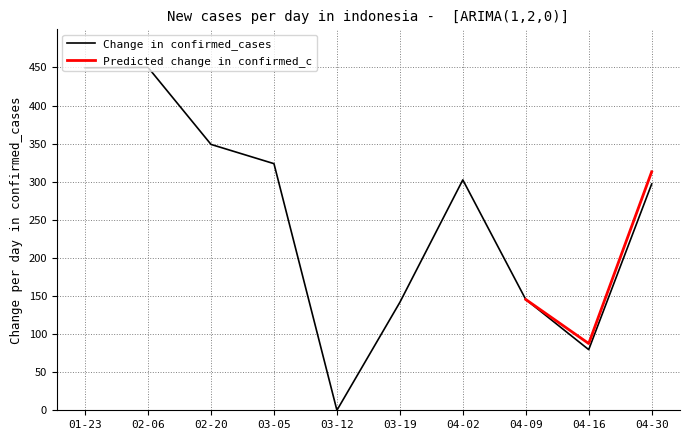

What is the change in value from 1 to 7?

-147.1